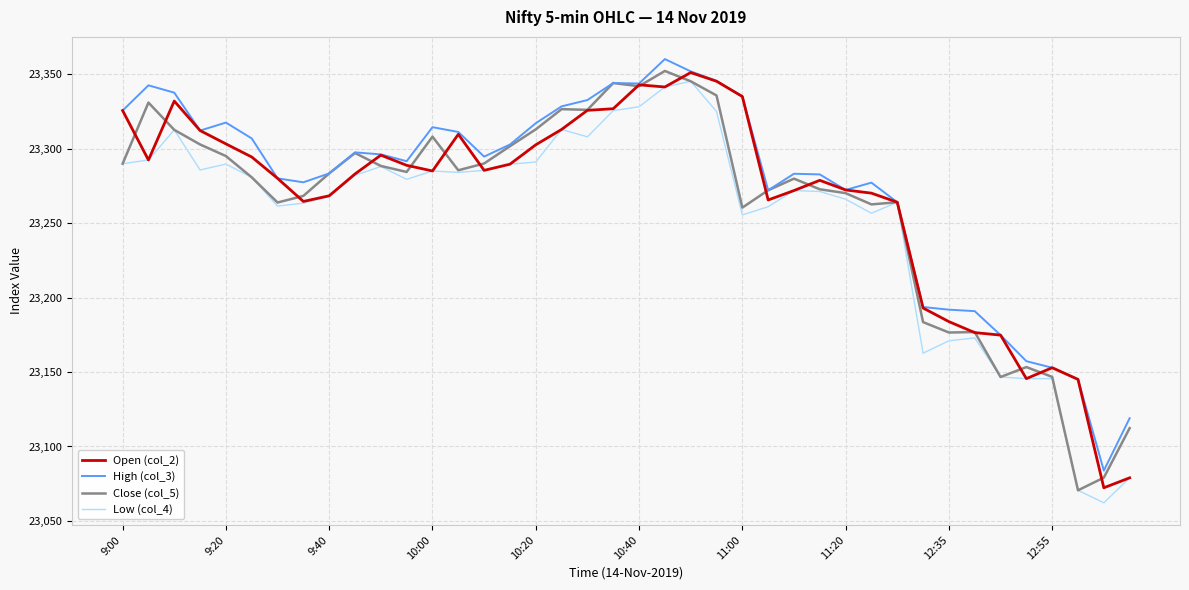

What is the minimum value shown in the chart?

23062.2